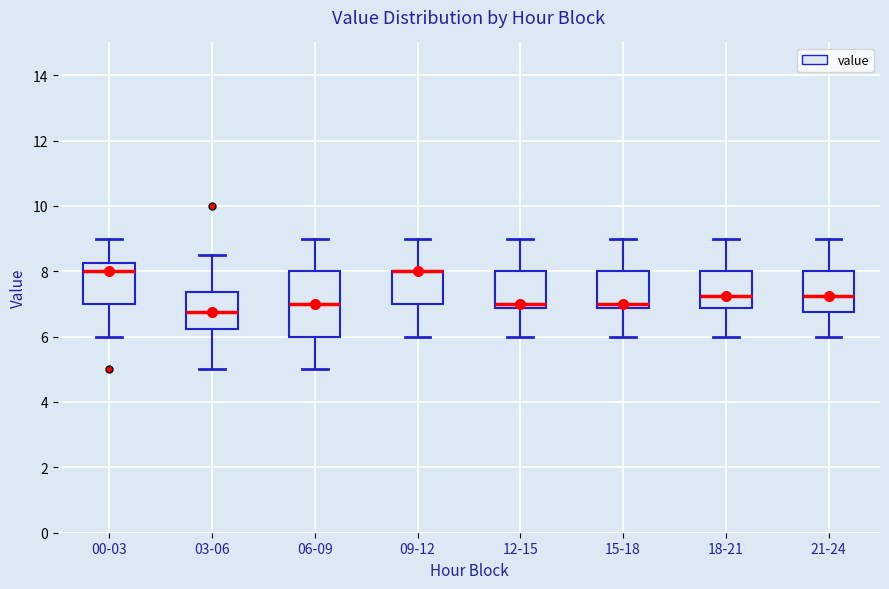

Where is the upper edge of the box for 09-12 on the y-axis? The values are not printed on the chart, so give them approximately, as read against the axis.

8.0